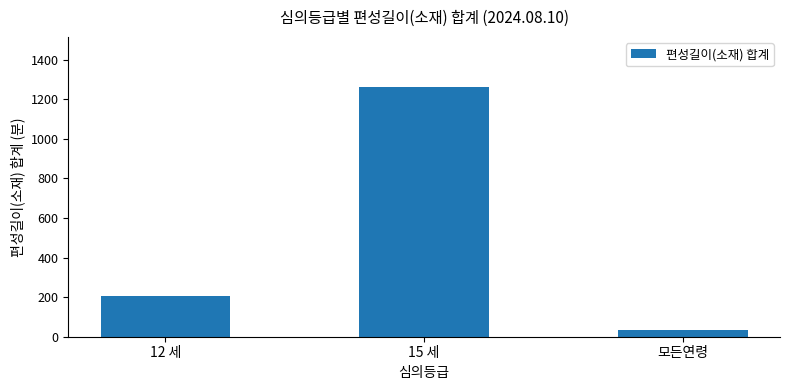

The chart shows a value of 207 at 12 세. True or false?

True